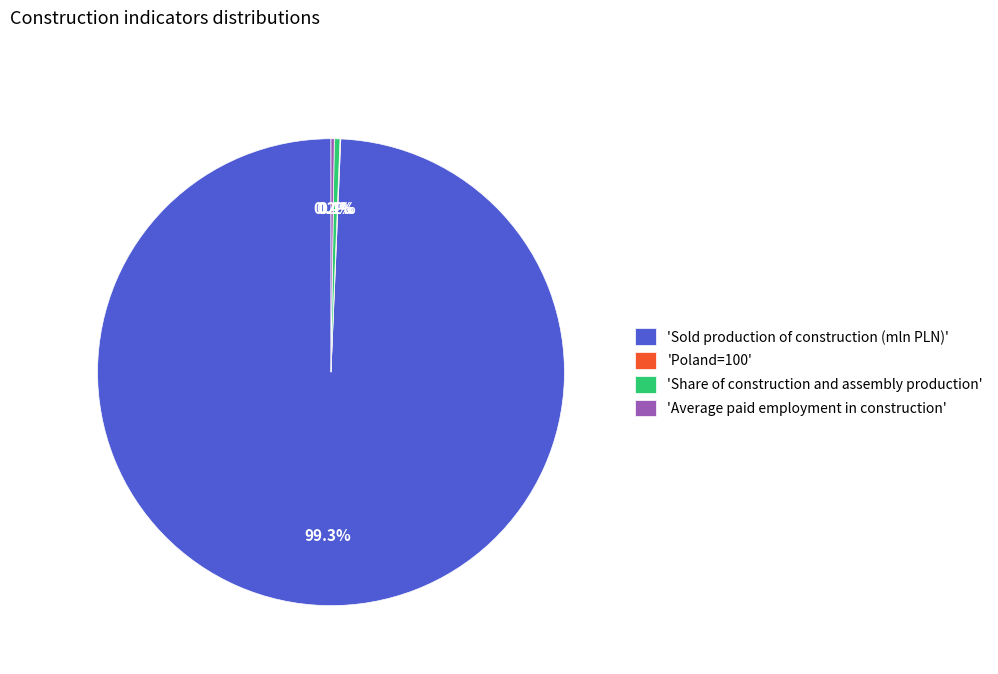

Which slice represents more than half of the pie?

'Sold production of construction (mln PLN)'